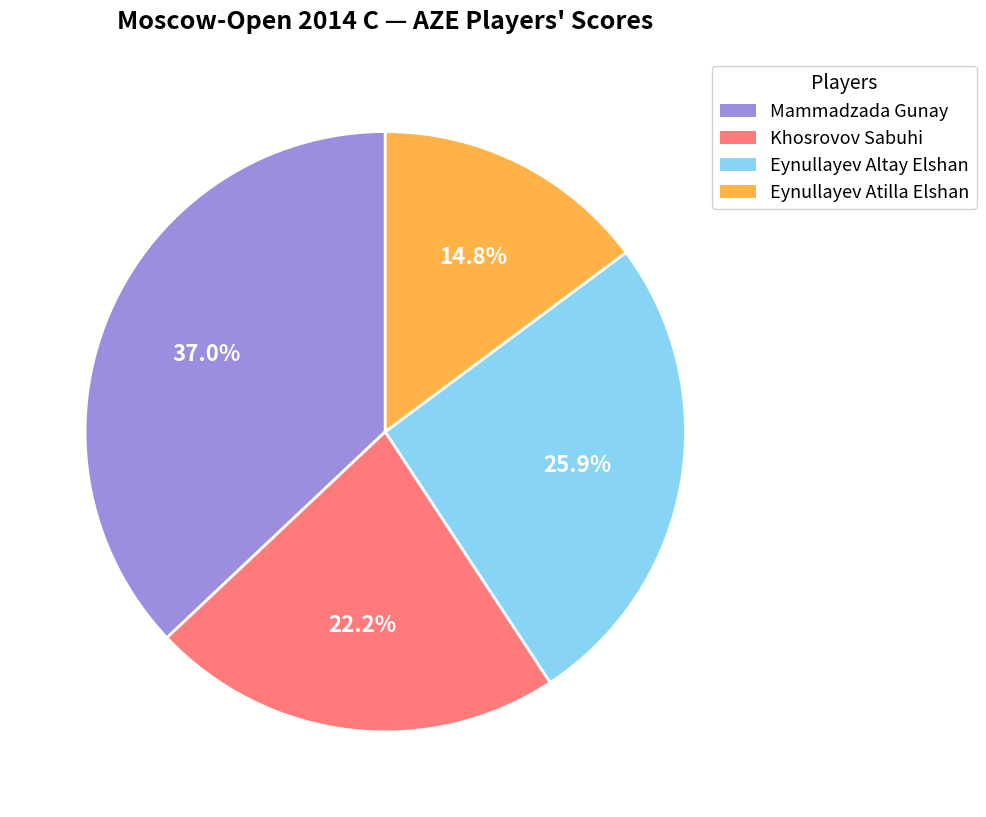

What is the largest slice in the pie chart?

Mammadzada Gunay